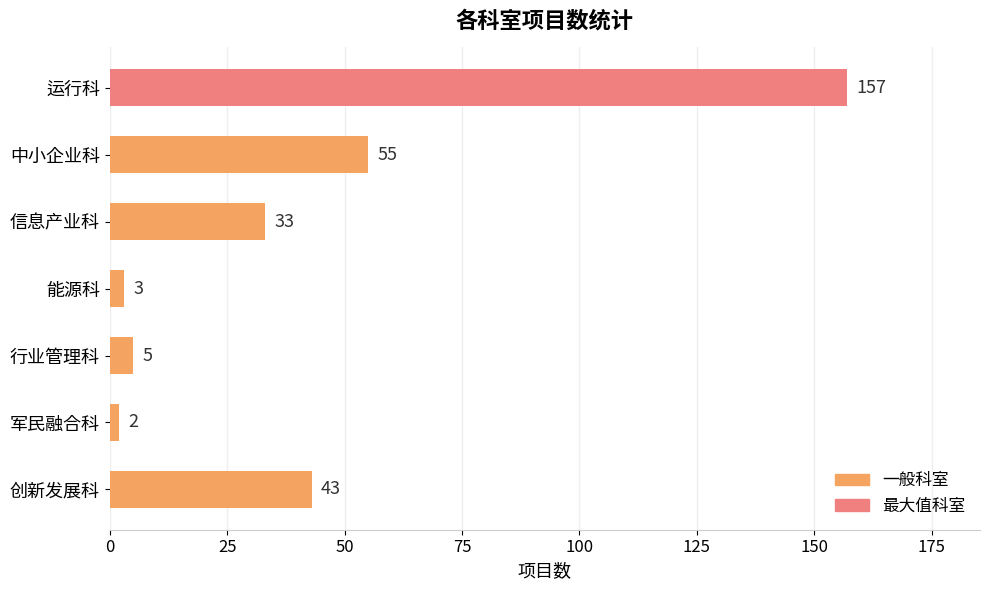

What is the sum of all values?

298